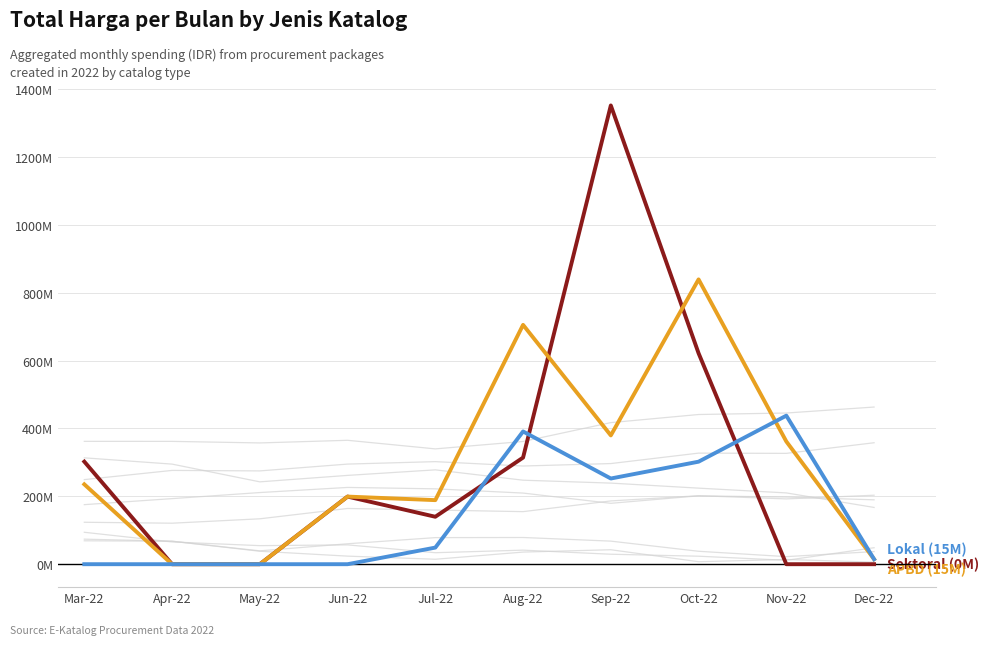

What is the spread (max minus min) of values at Aug-22?

391.1